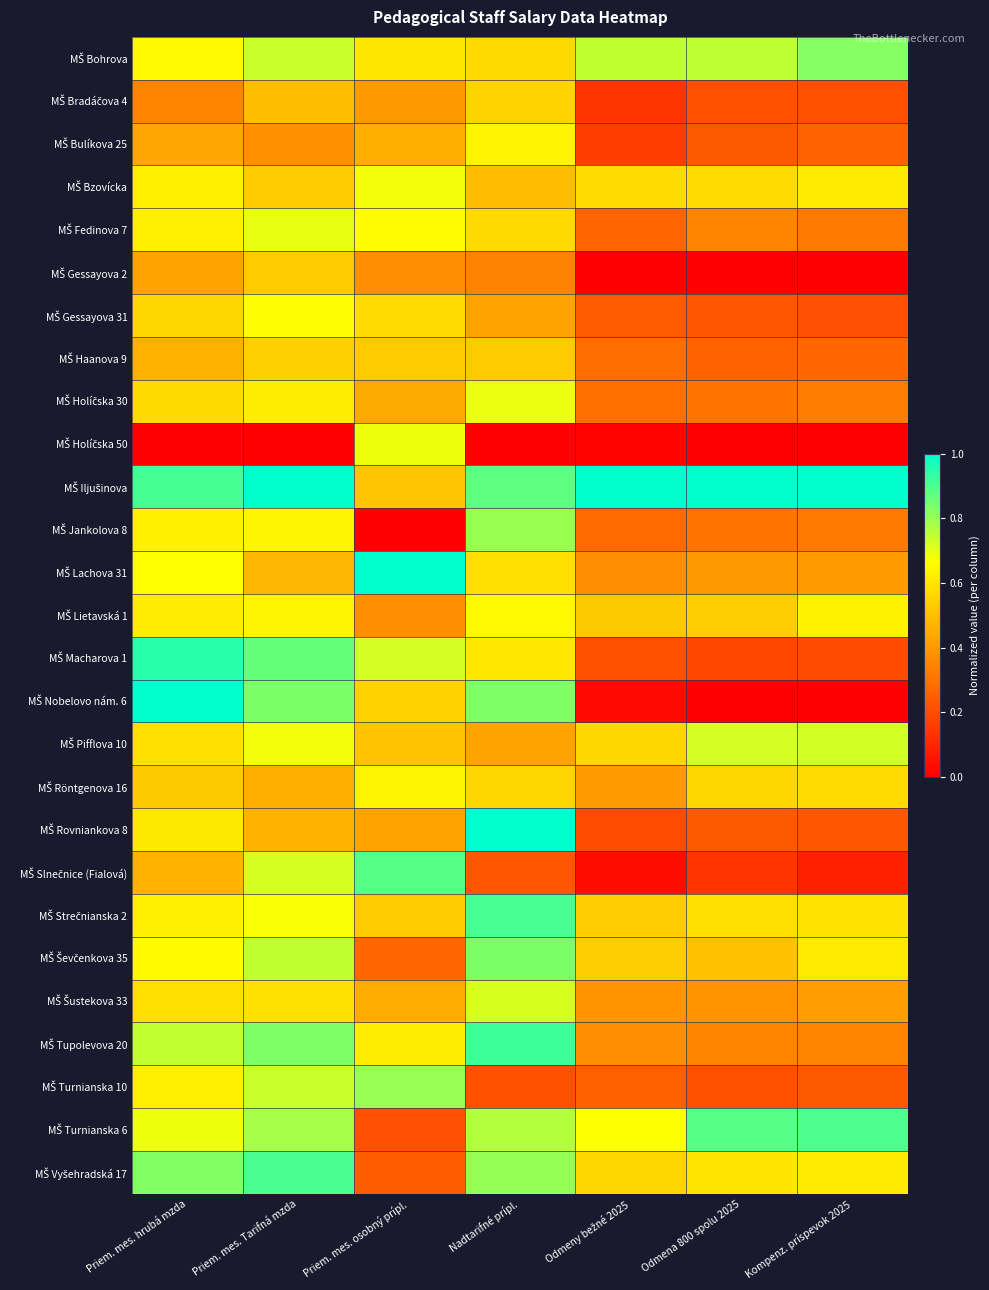

What is the total value across all series at Priem. mes. Tarifná mzda?

17.3